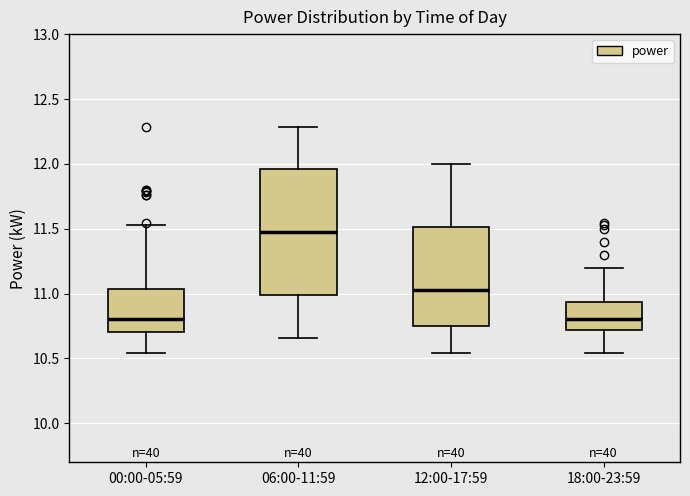

Reading left to right, read every box against the y-axis: the position of its median line, the range the box covers, and the ends of its whiskers. The values are not printed on the chart, so give them approximately, as read against the axis.

00:00-05:59: median 10.80, box 10.70 to 11.05, whiskers 10.55 to 11.55
06:00-11:59: median 11.50, box 11.00 to 11.95, whiskers 10.65 to 12.30
12:00-17:59: median 11.05, box 10.75 to 11.50, whiskers 10.55 to 12.00
18:00-23:59: median 10.80, box 10.70 to 10.95, whiskers 10.55 to 11.20